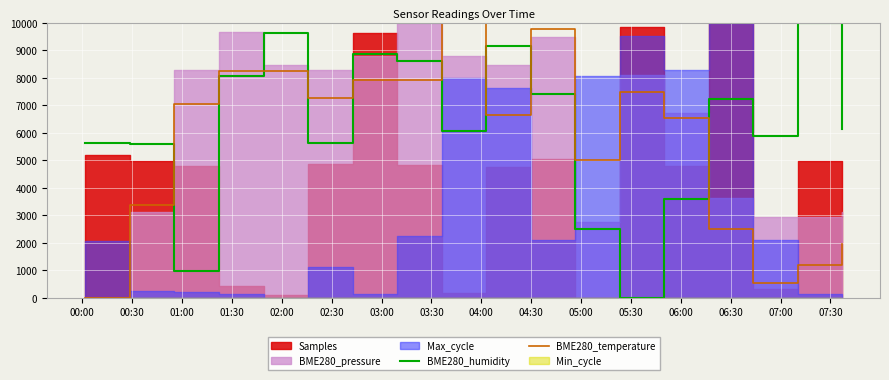

Between 07:30 and 04:00, which is larger?

04:00